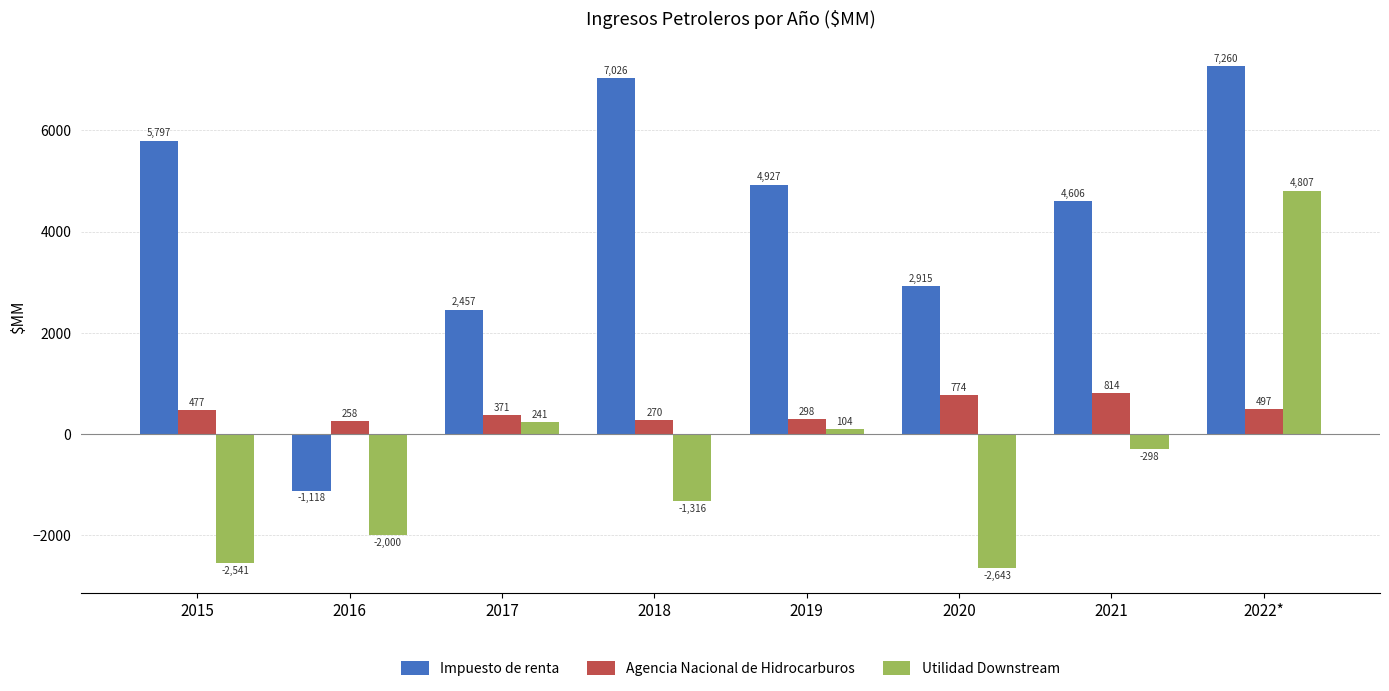

What is the maximum value shown in the chart?

7259.5